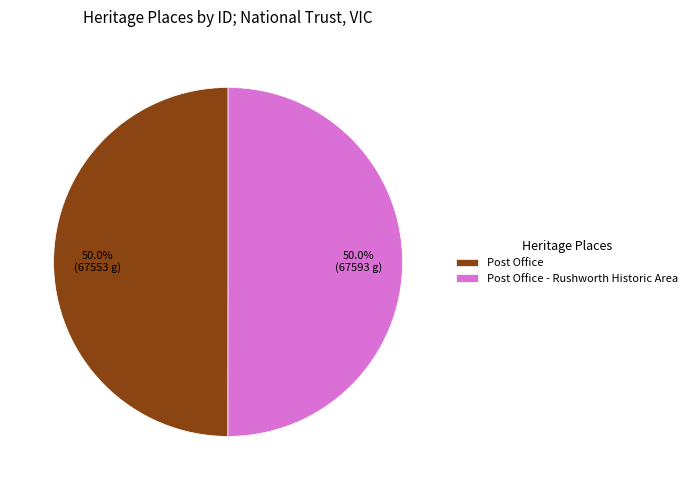

Do Post Office - Rushworth Historic Area and Post Office together represent more than half of the pie?

Yes